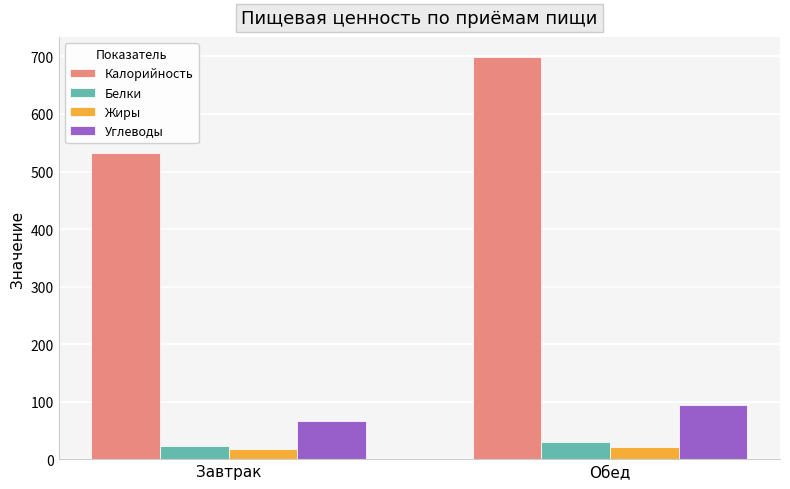

Is it true that Углеводы equals 131.7 at Обед?

False